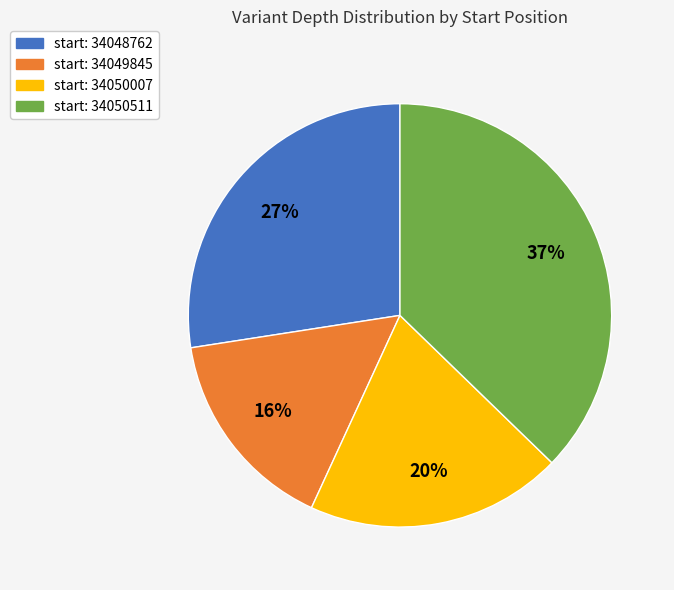

Is there any slice that represents more than half of the pie?

No